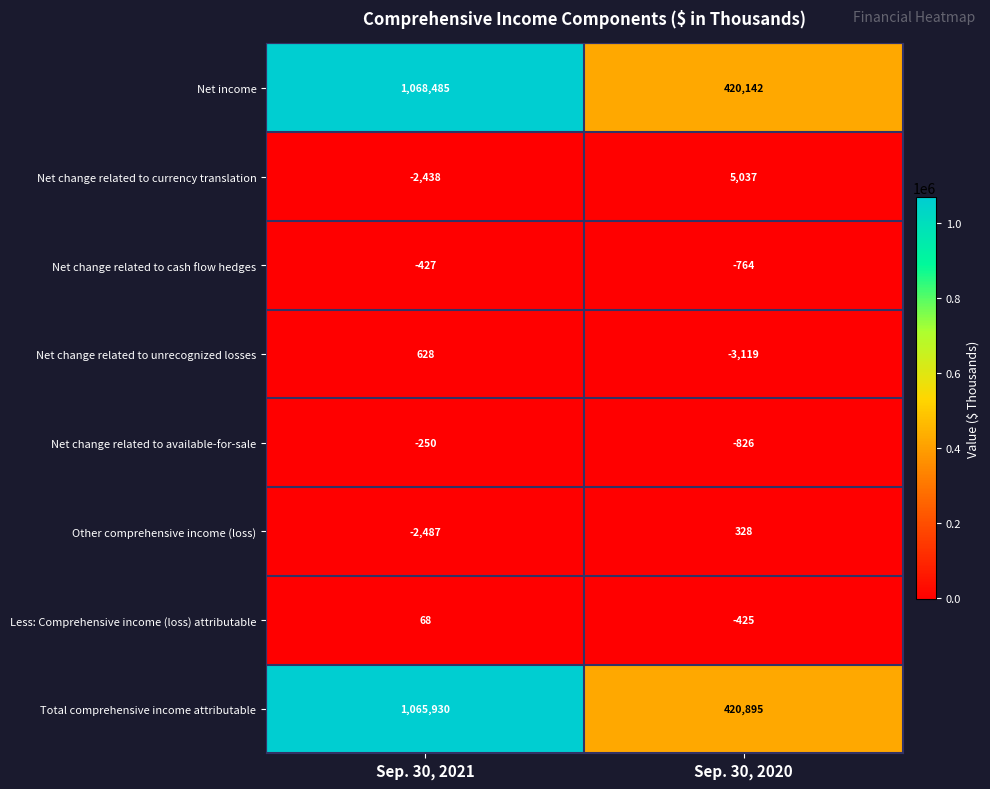

What is the difference between the highest and lowest values at Sep. 30, 2021?

1070972